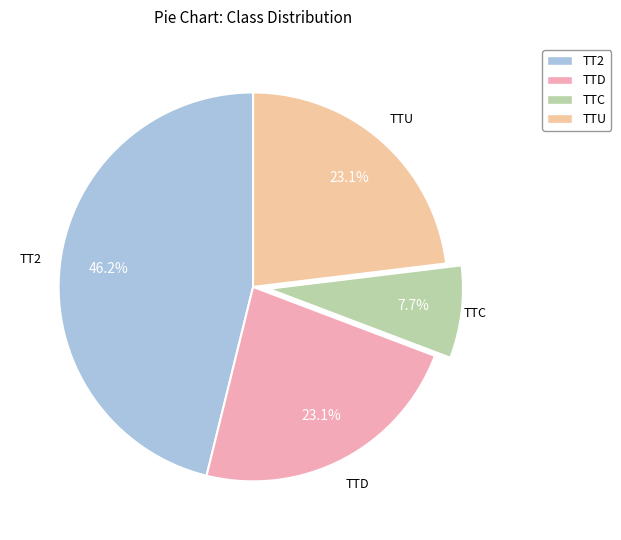

How many segments does this pie chart have?

4